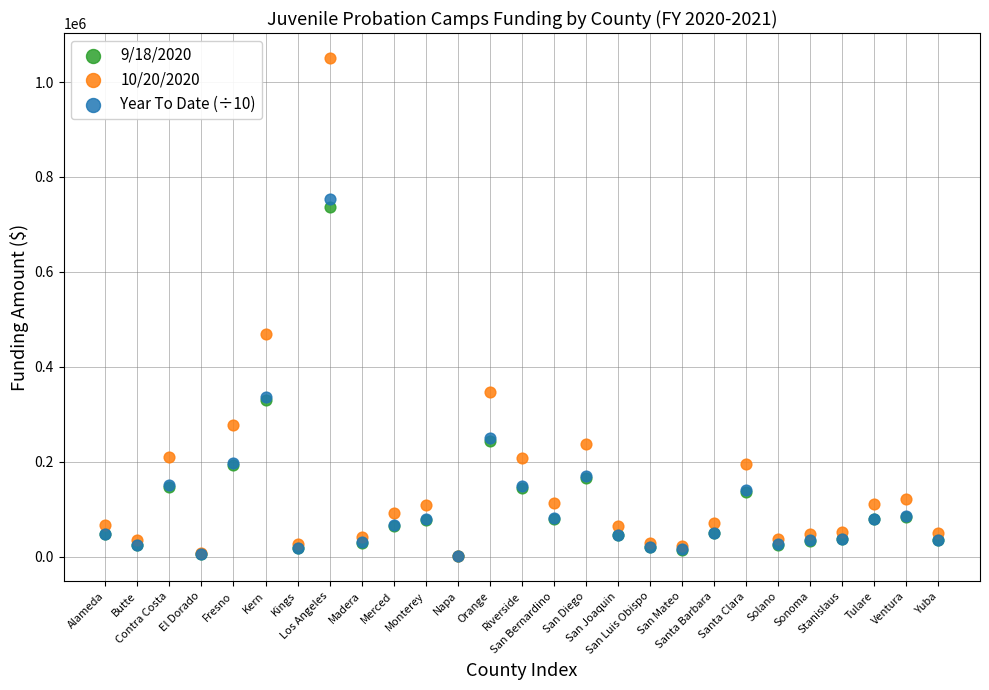

Across all series, what Y value is closest to 525954?

469846.1